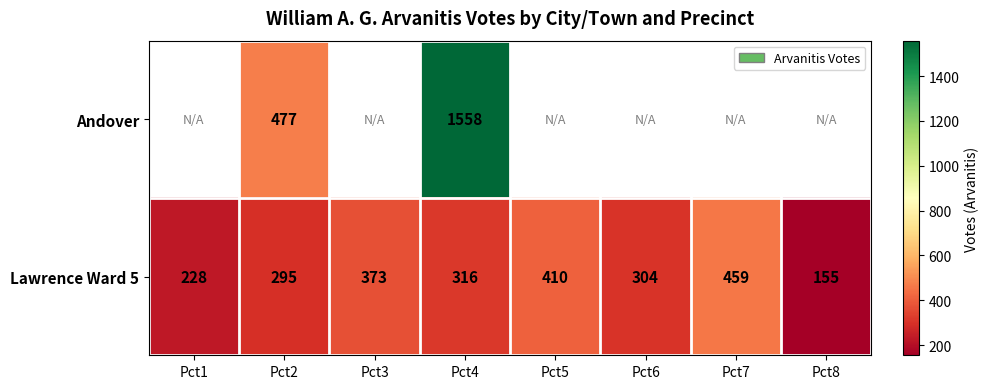

What is the average value of the Lawrence Ward 5 series?

318